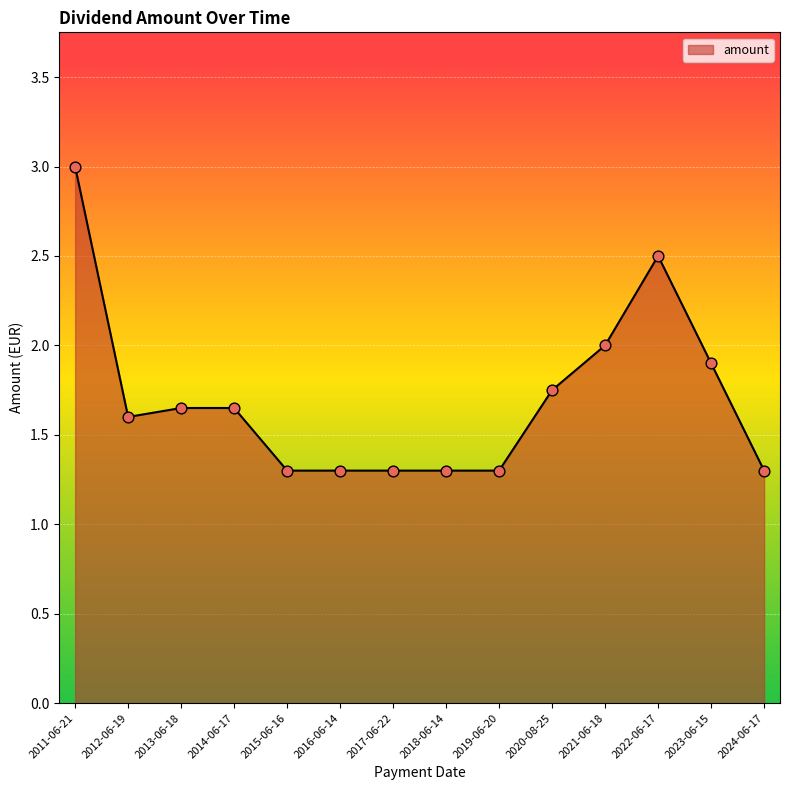

Approximately how many times larger is the value at 2012-06-19 compared to 2017-06-22?

1.2